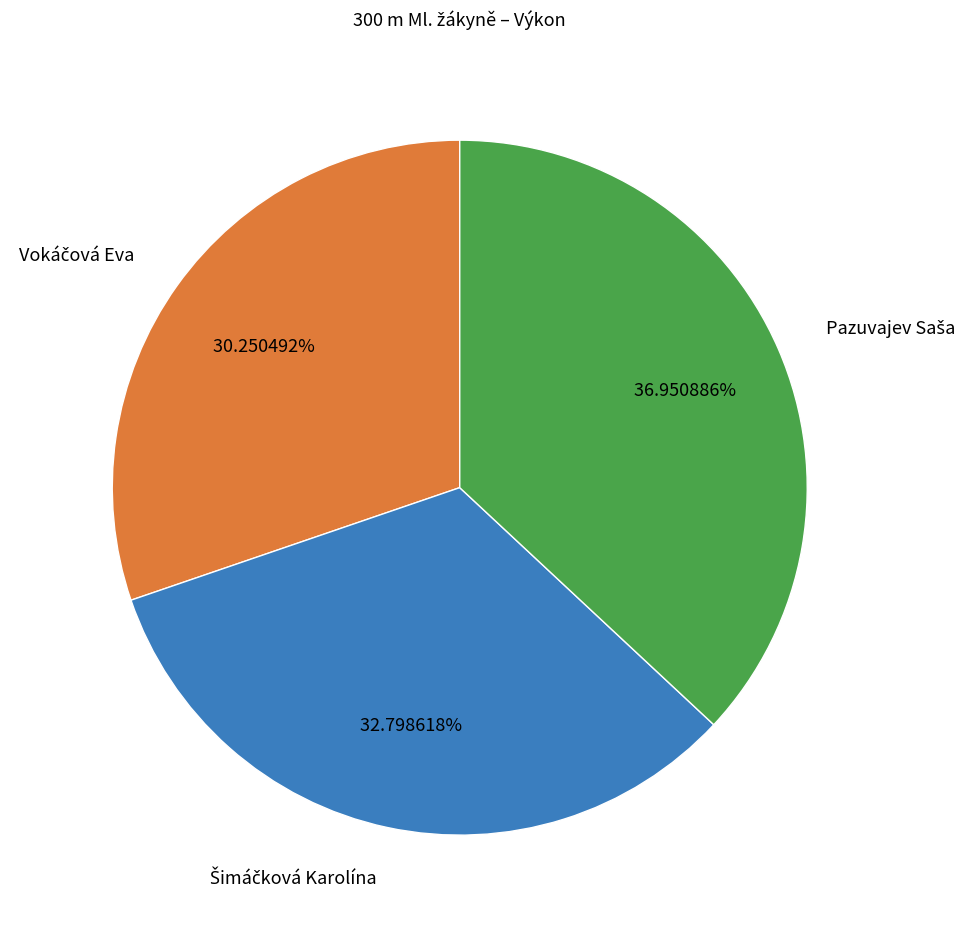

Is there a majority slice in this chart?

No